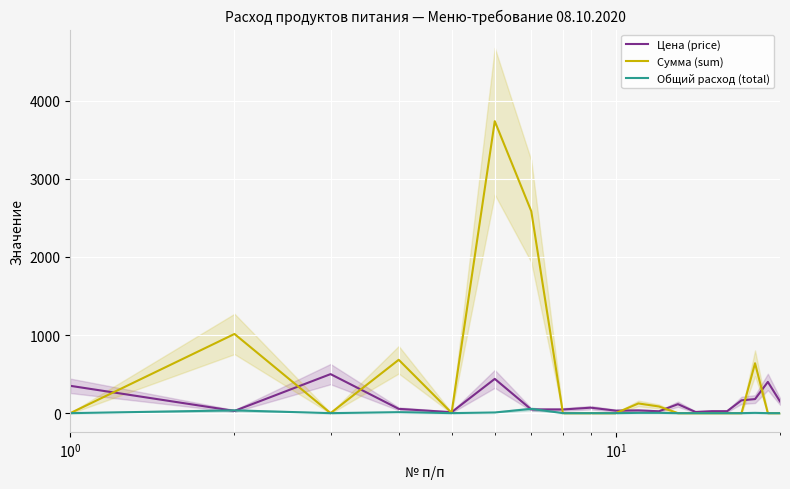

What is the highest value of the Сумма (sum) series?

3739.3